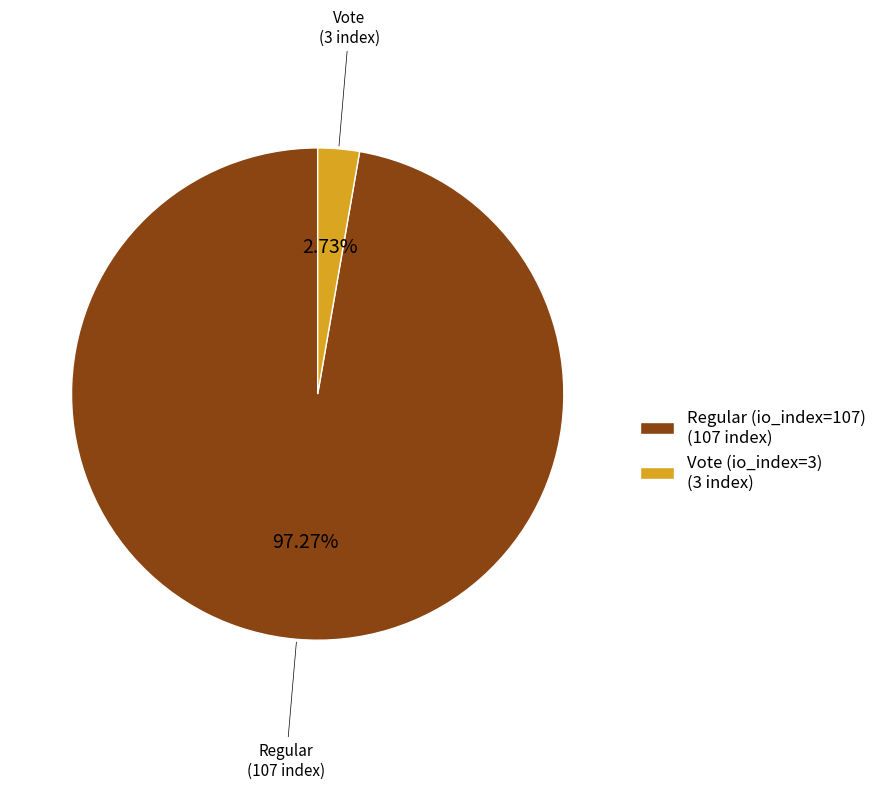

How many segments does this pie chart have?

2